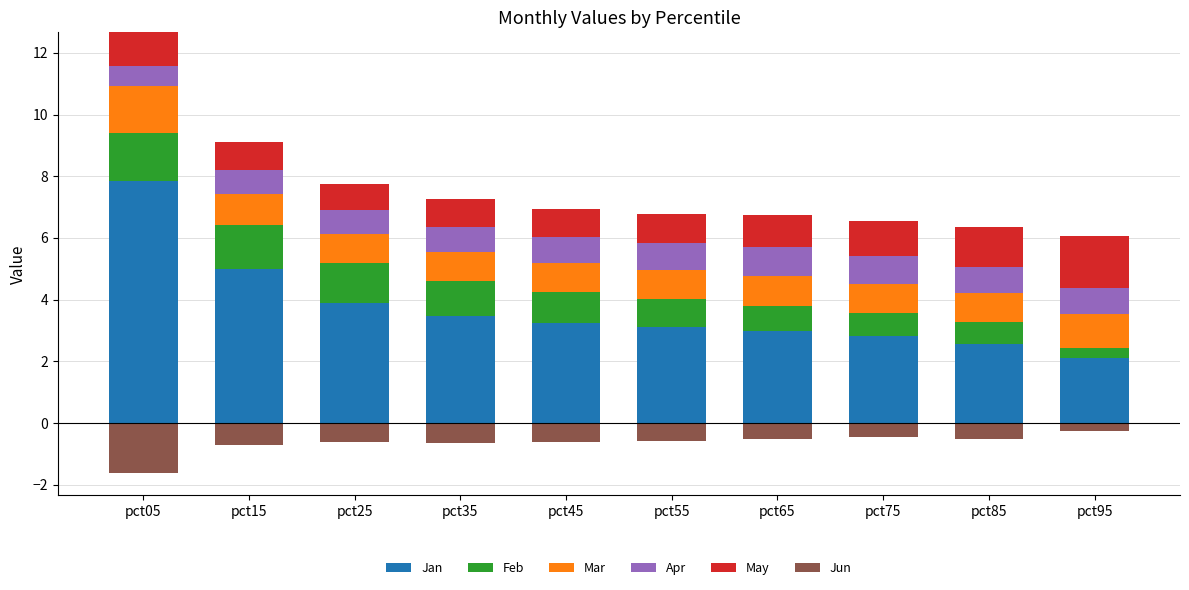

At which label does May reach its minimum?

pct25